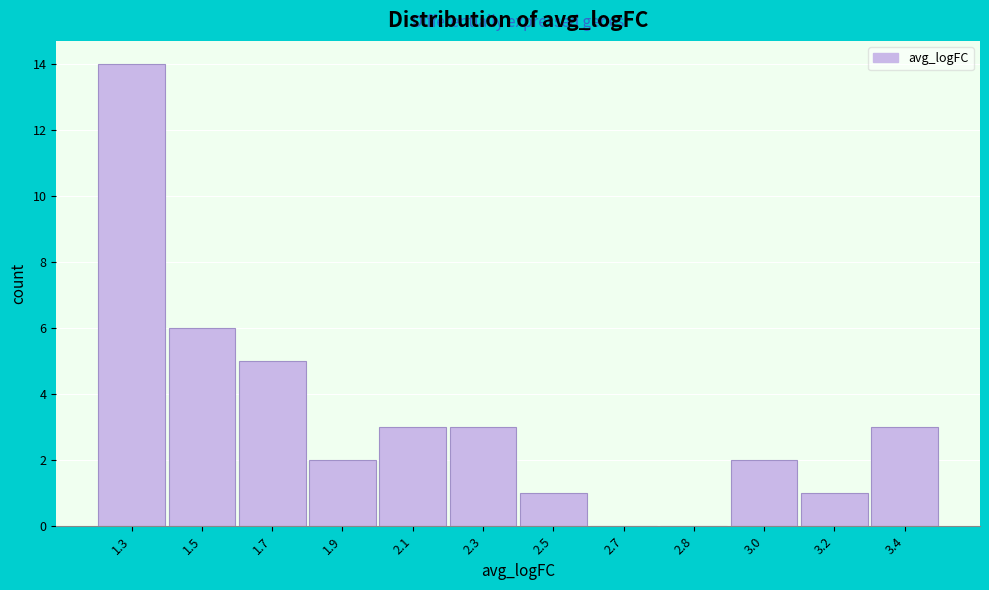

Reading left to right, transcribe all the data shown in this chart.

1.3=14	1.5=6	1.7=5	1.9=2	2.1=3	2.3=3	2.5=1	2.7=0	2.8=0	3.0=2	3.2=1	3.4=3